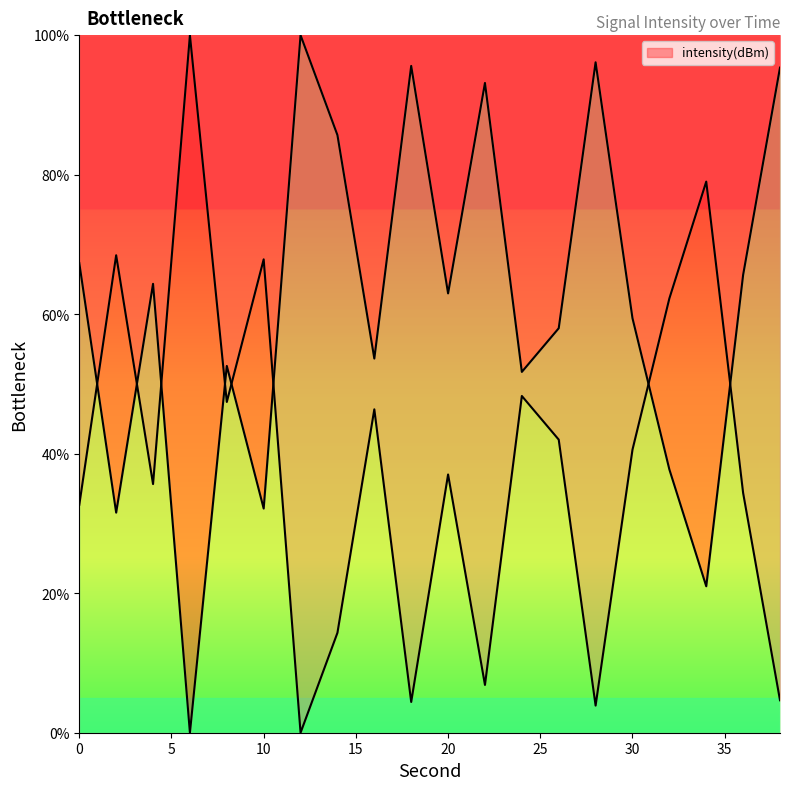

What is the average value?

61.2